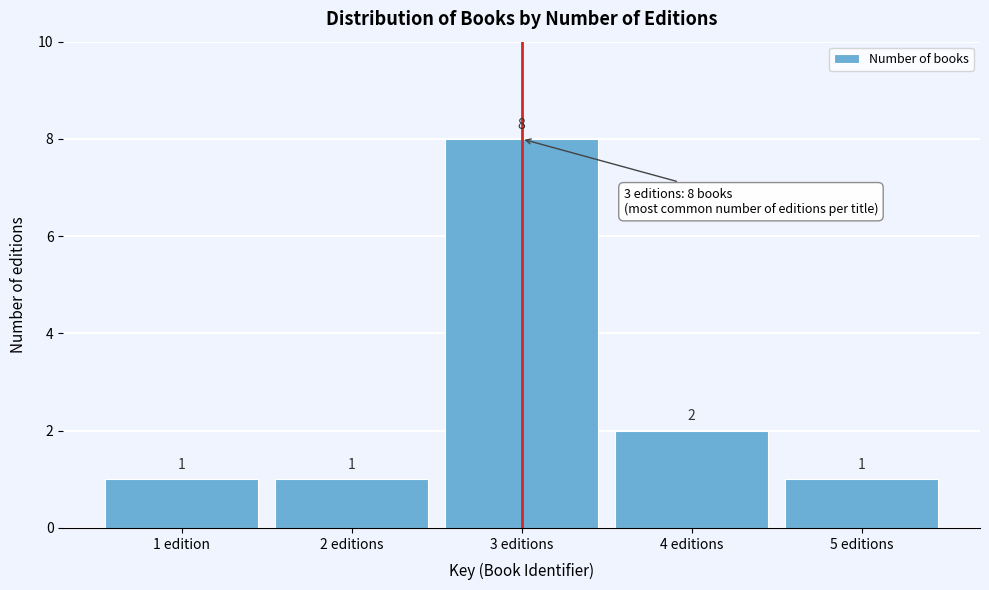

Reading left to right, transcribe all the data shown in this chart.

1 edition=1	2 editions=1	3 editions=8	4 editions=2	5 editions=1